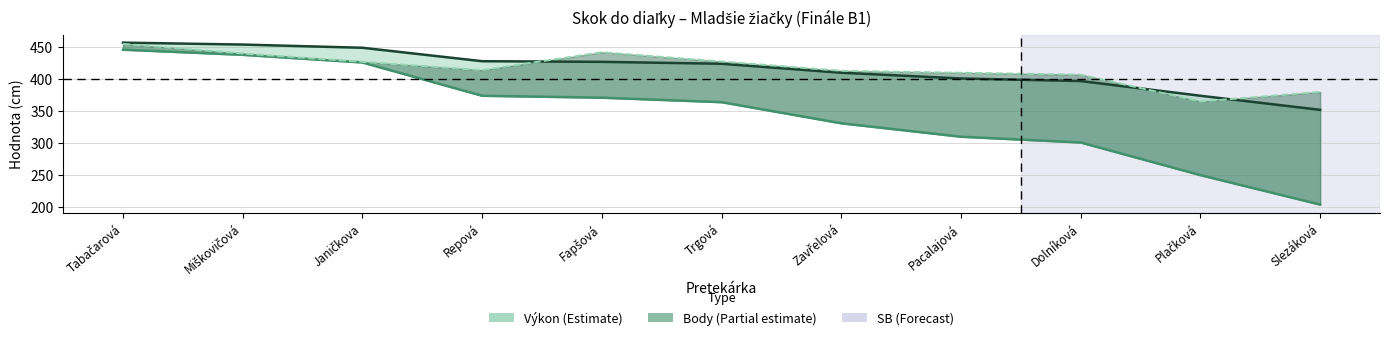

Does the chart display data point markers on the line(s)?

No